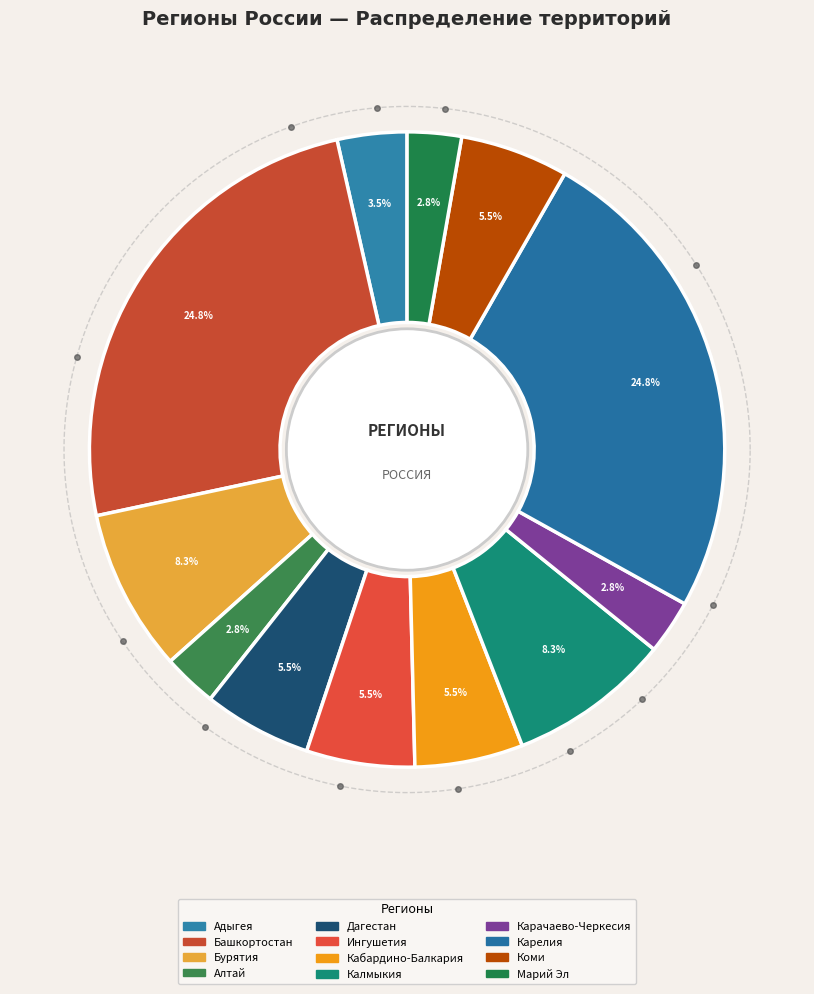

What is the largest slice in the pie chart?

Республика Башкортостан